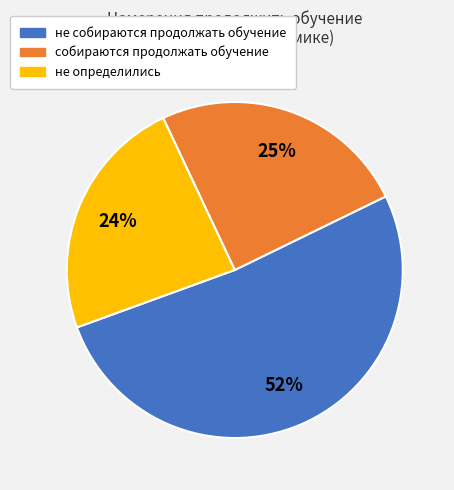

Is it true that не собираются продолжать обучение is 52% of the pie?

True